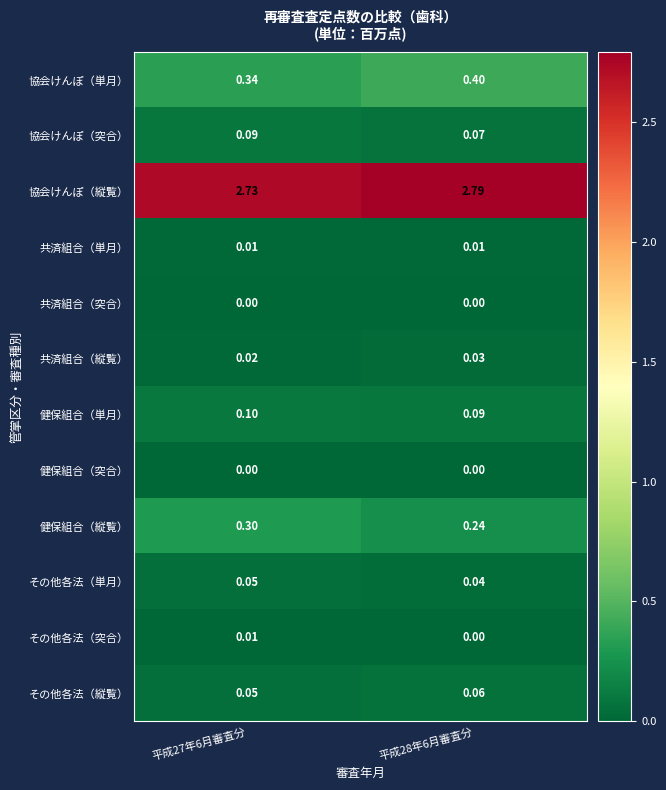

What is the difference between the highest and lowest values at 平成28年6月審査分?

2.8